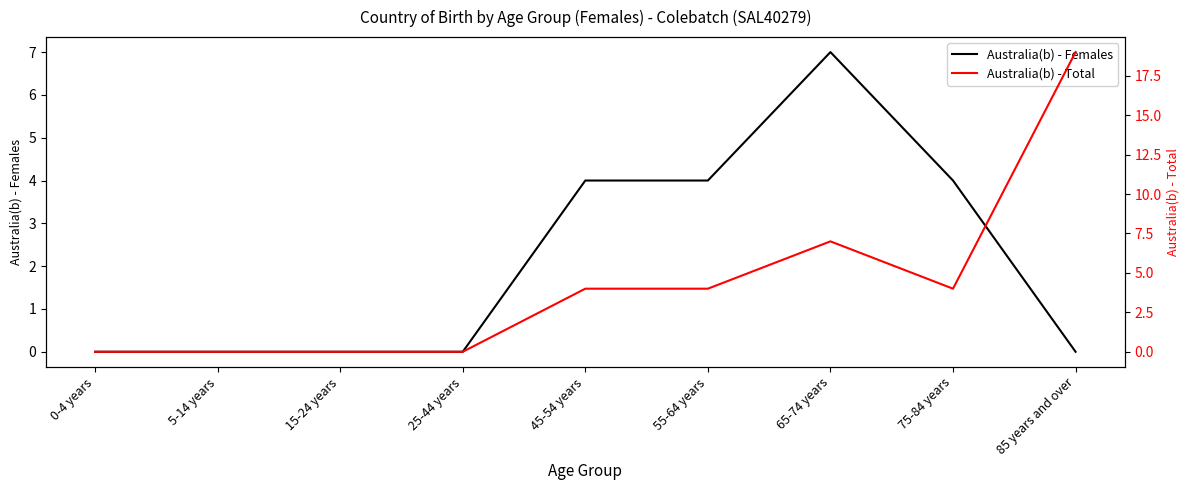

Which series has the widest spread of values?

Australia(b) - Total